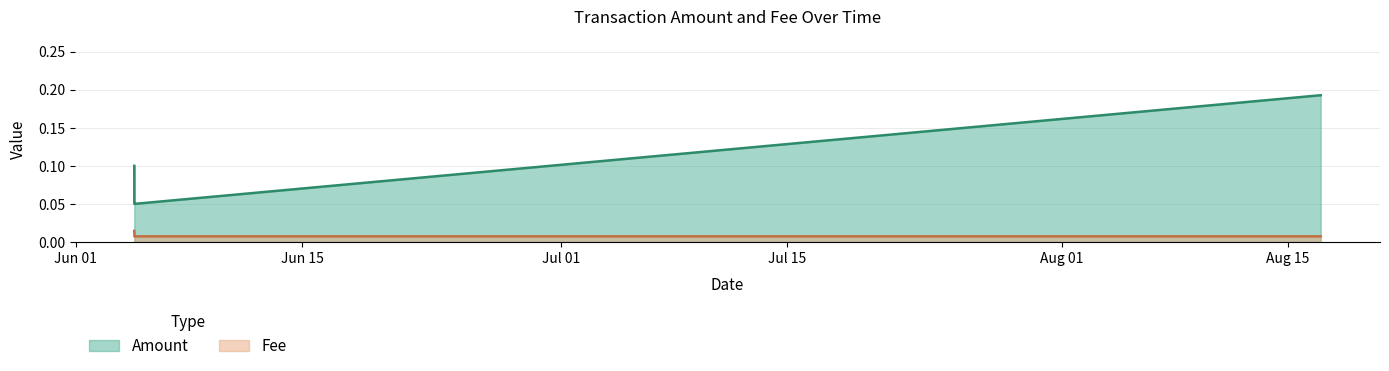

The chart shows a value of 0.0 at 2019-06-04 14:52:23. True or false?

True